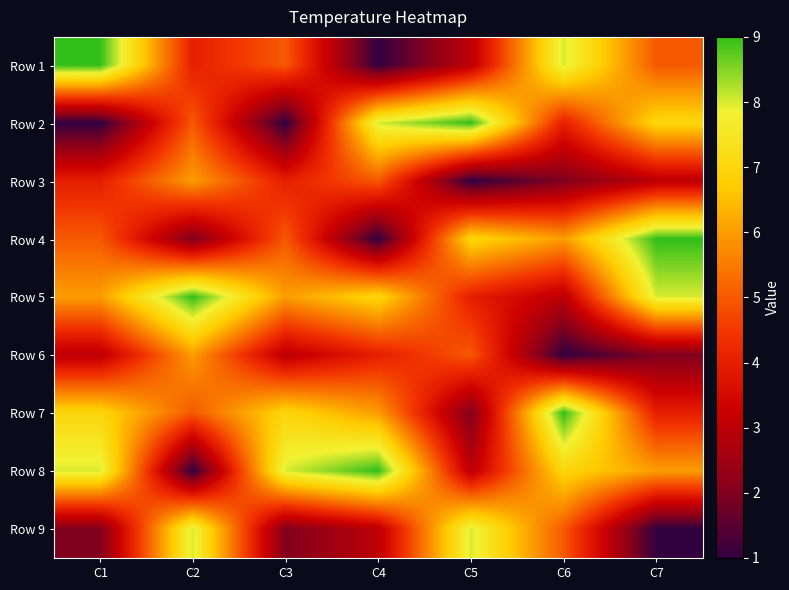

At how many categories does at least one series exceed 4?

7